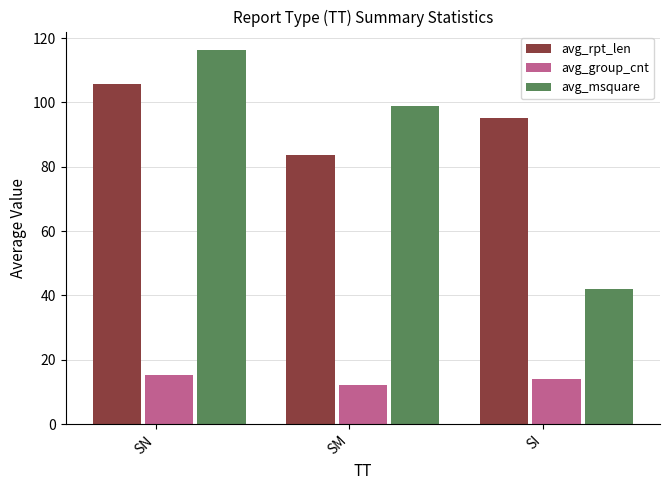

At how many categories does at least one series exceed 65?

3